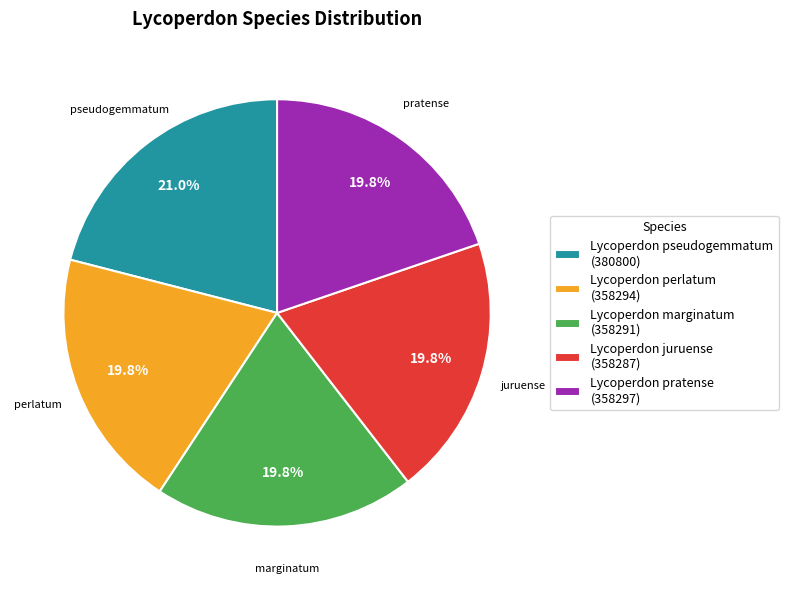

What percentage is the Lycoperdon marginatum slice, to the nearest percent?

20%